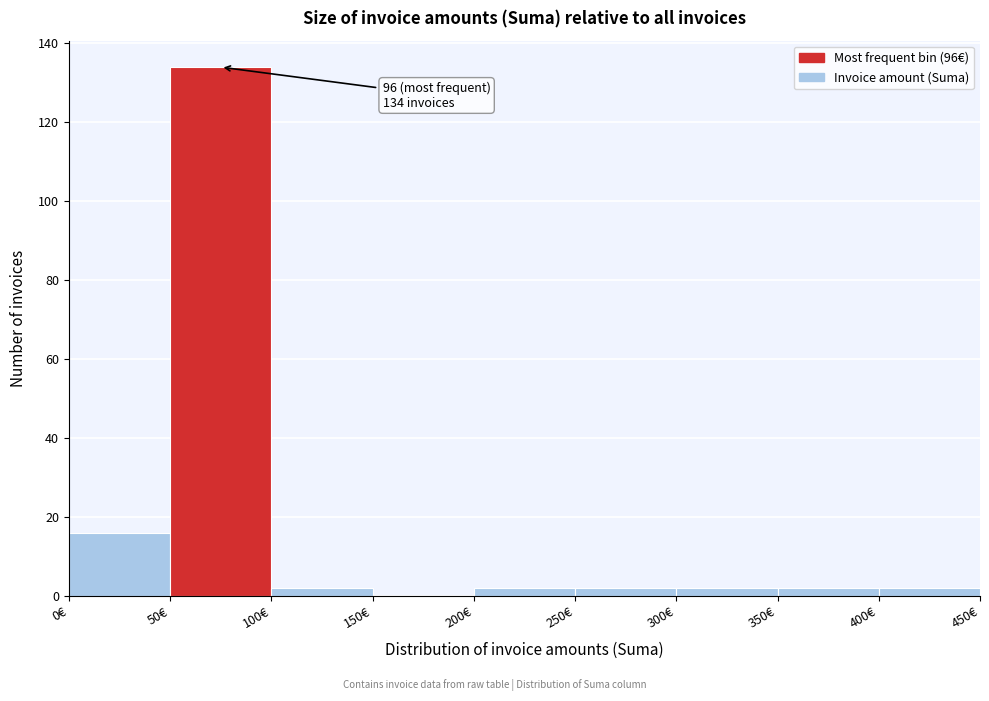

Over which range of the x-axis is the bar tallest?

50 to 100